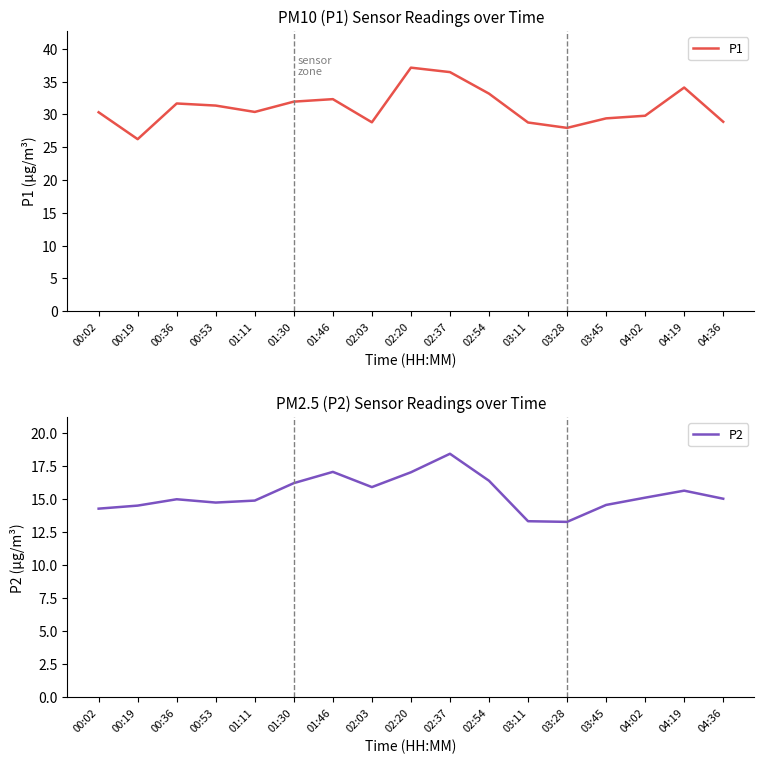

What is the average value of the P2 series?

15.4